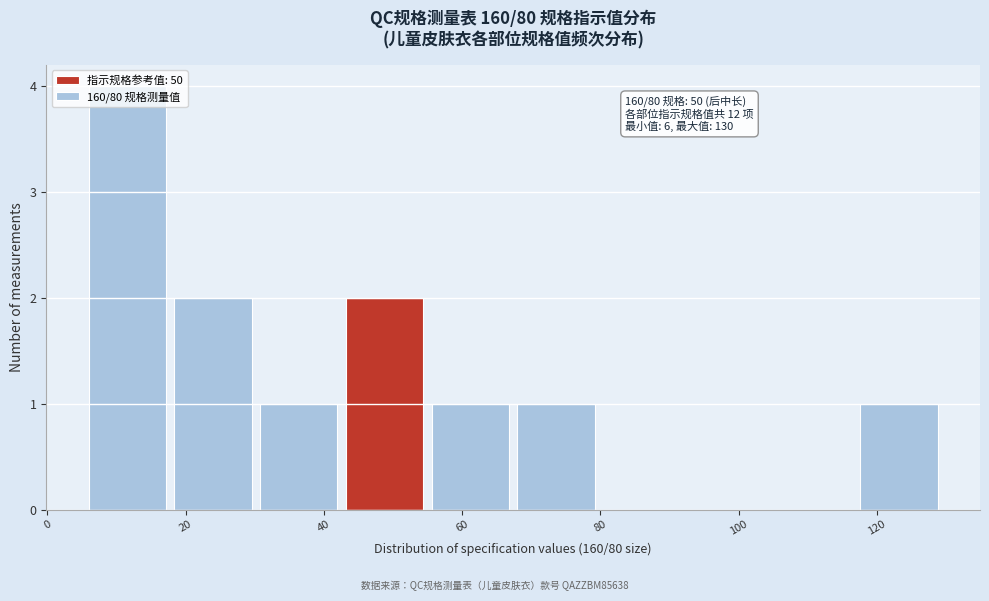

Over which range of the x-axis is the bar tallest?

6.0 to 18.4